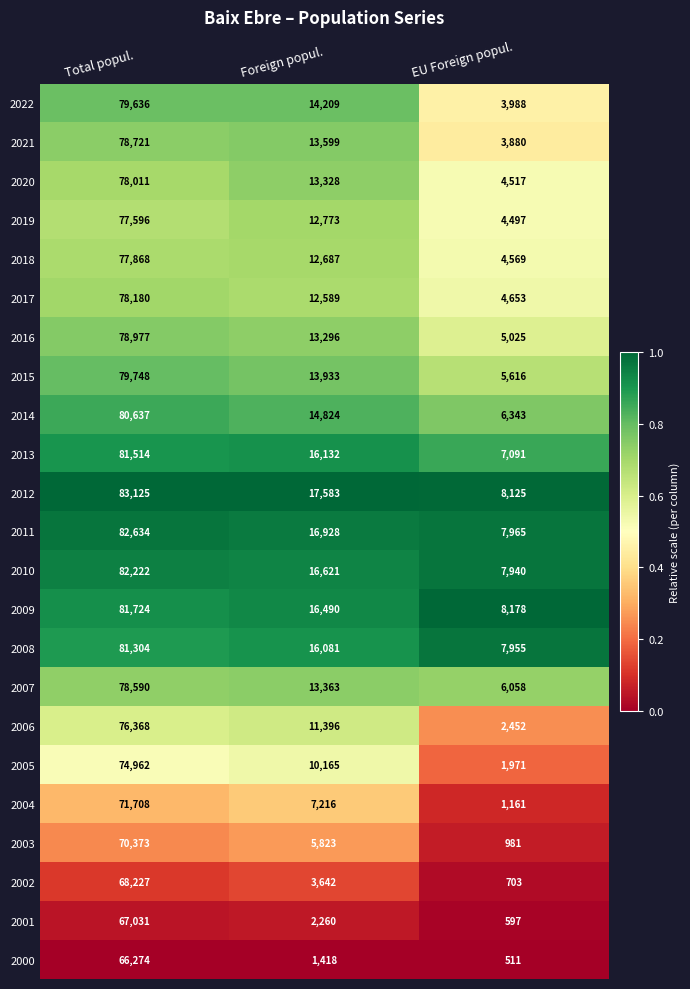

Rank the series at Total popul. from highest to lowest value.

2012, 2011, 2010, 2009, 2013, 2008, 2014, 2015, 2022, 2016, 2021, 2007, 2017, 2020, 2018, 2019, 2006, 2005, 2004, 2003, 2002, 2001, 2000